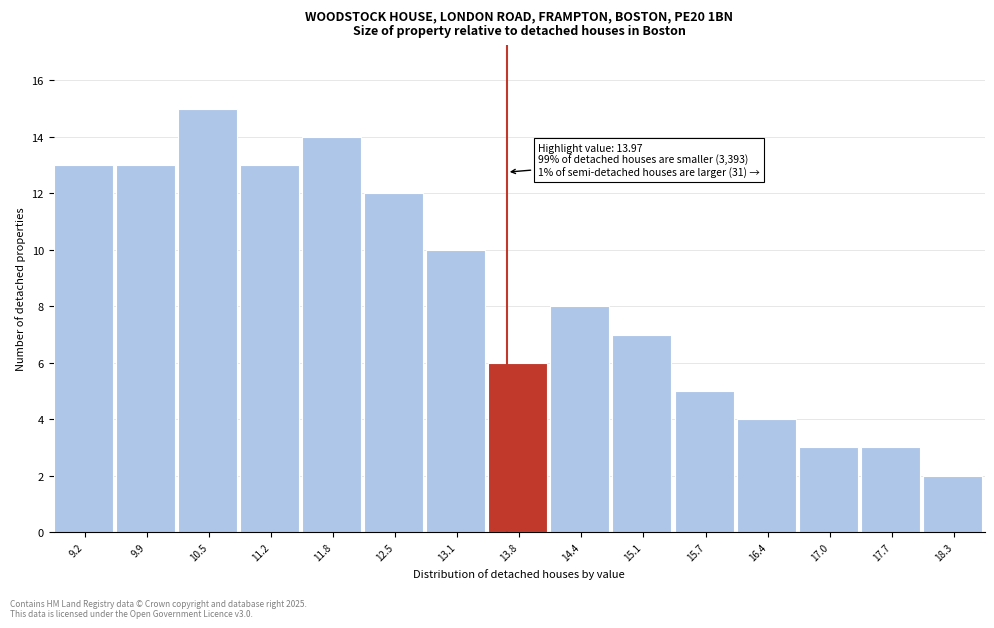

Reading left to right, transcribe all the data shown in this chart.

9.2=13	9.9=13	10.5=15	11.2=13	11.8=14	12.5=12	13.1=10	13.8=6	14.4=8	15.1=7	15.7=5	16.4=4	17.0=3	17.7=3	18.3=2